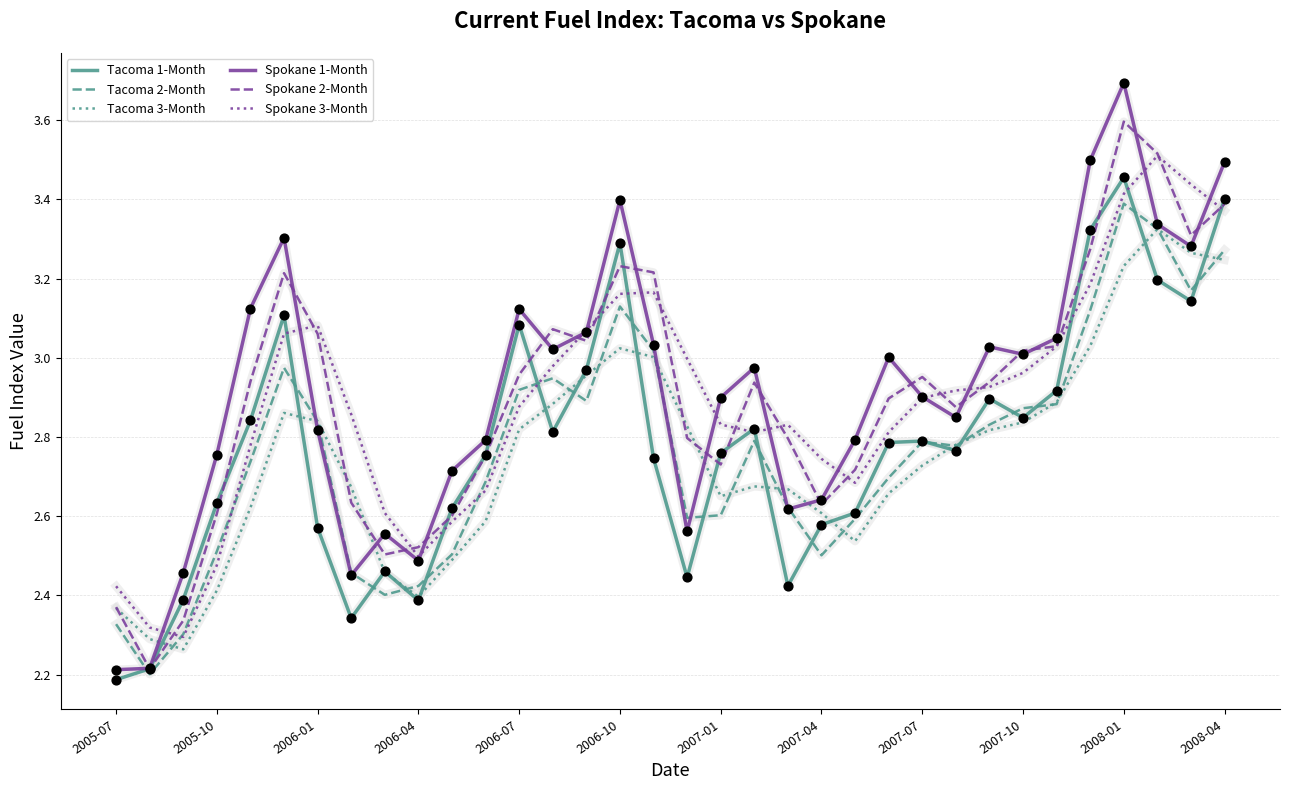

What are all the series names shown in the legend?

Tacoma 1-Month, Tacoma 2-Month, Tacoma 3-Month, Spokane 1-Month, Spokane 2-Month, Spokane 3-Month